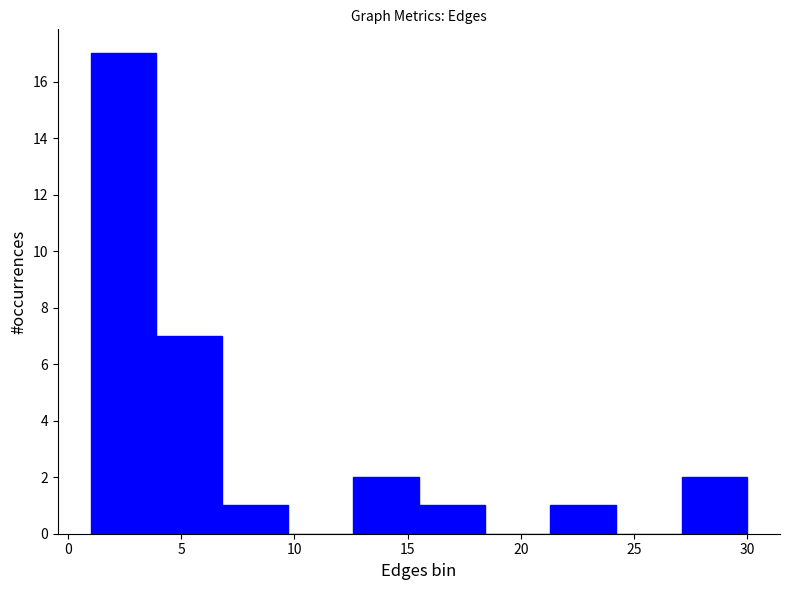

Which range on the x-axis has the tallest bar?

1.0 to 3.9